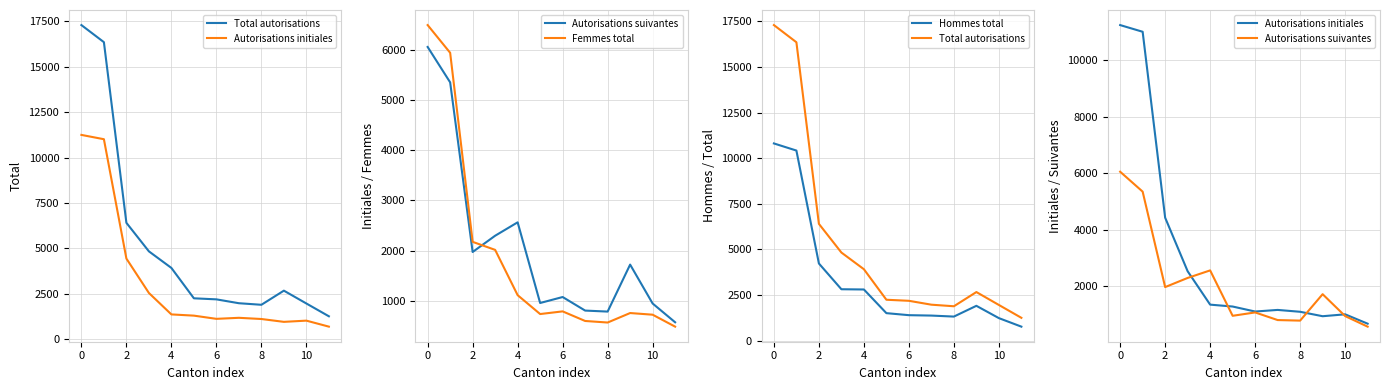

How many values in the Autorisations initiales series exceed 1283?

5